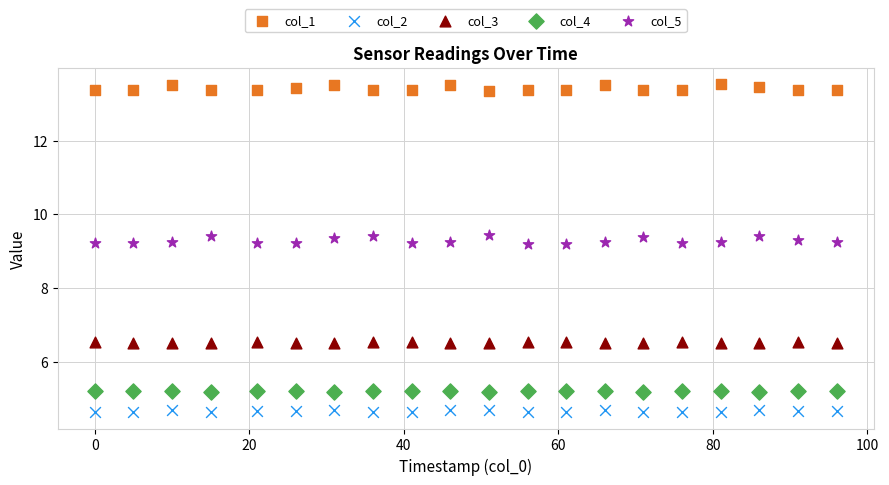

Across all data points, what is the range of Y values (max minus min)?

8.9